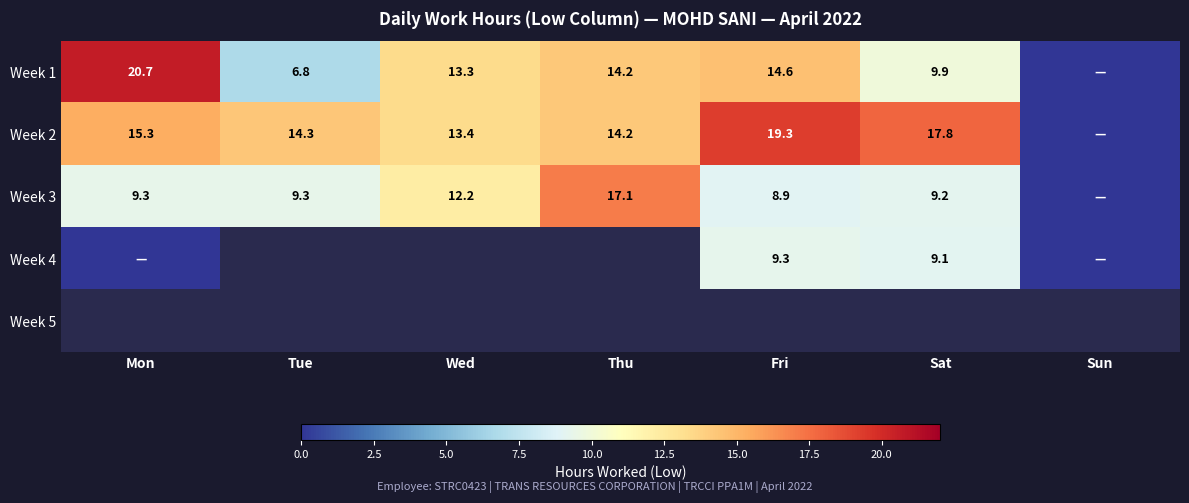

Rank the series by their average value, from highest to lowest.

Week 2, Week 3, Week 4, Week 5, Week 1